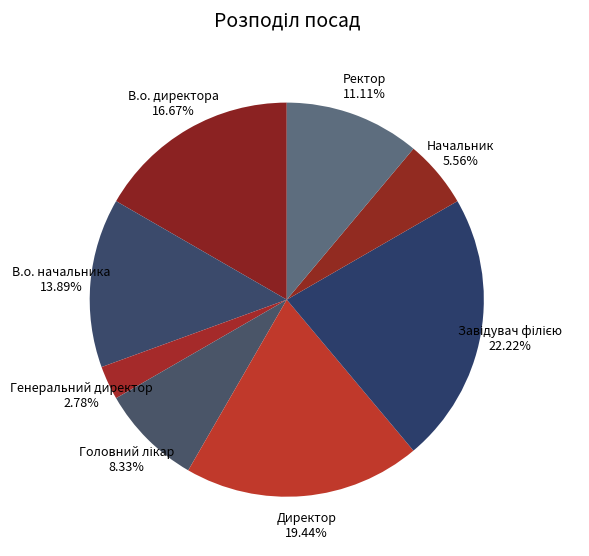

What is the ratio of the value at В.о. начальника to the value at В.о. директора?

0.8